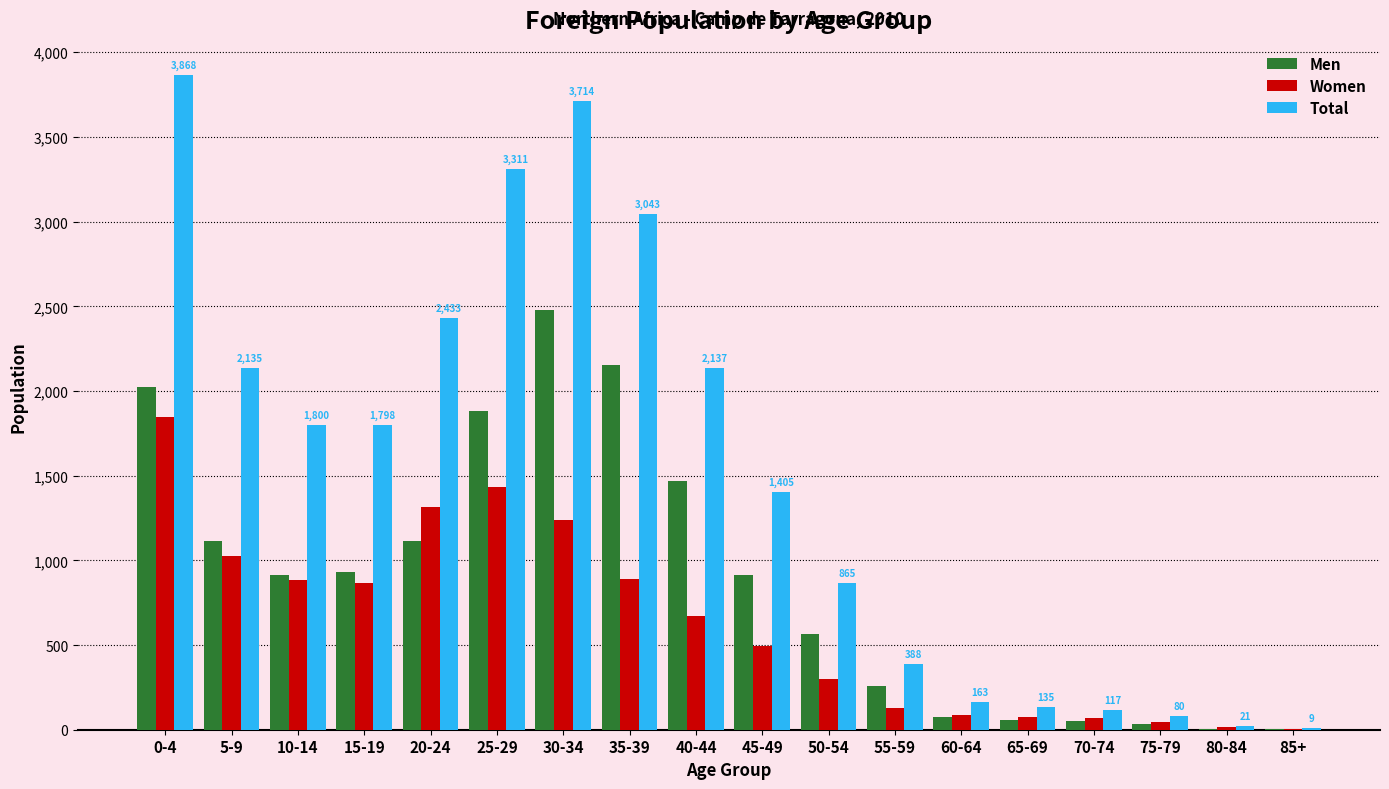

Which series has the largest total across all categories?

Total